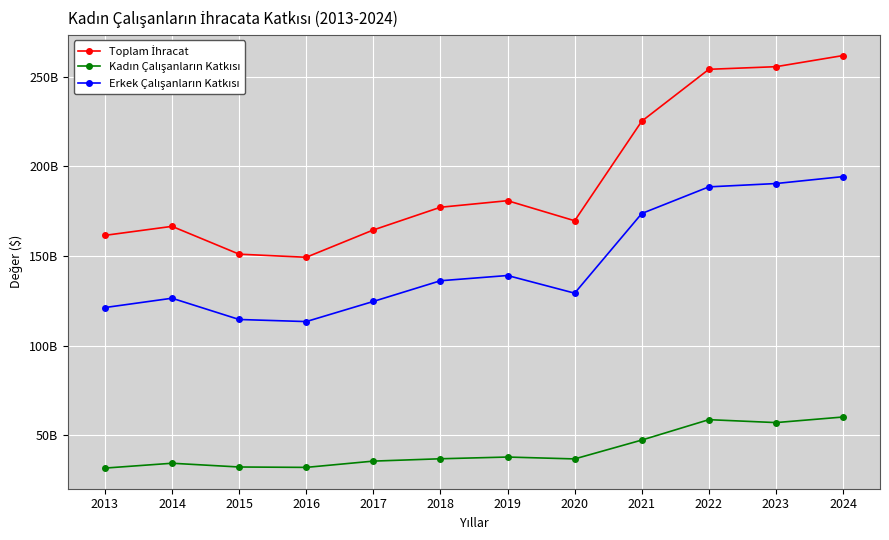

What is the value of the Toplam İhracat point at the 3rd from the left?

150982113766